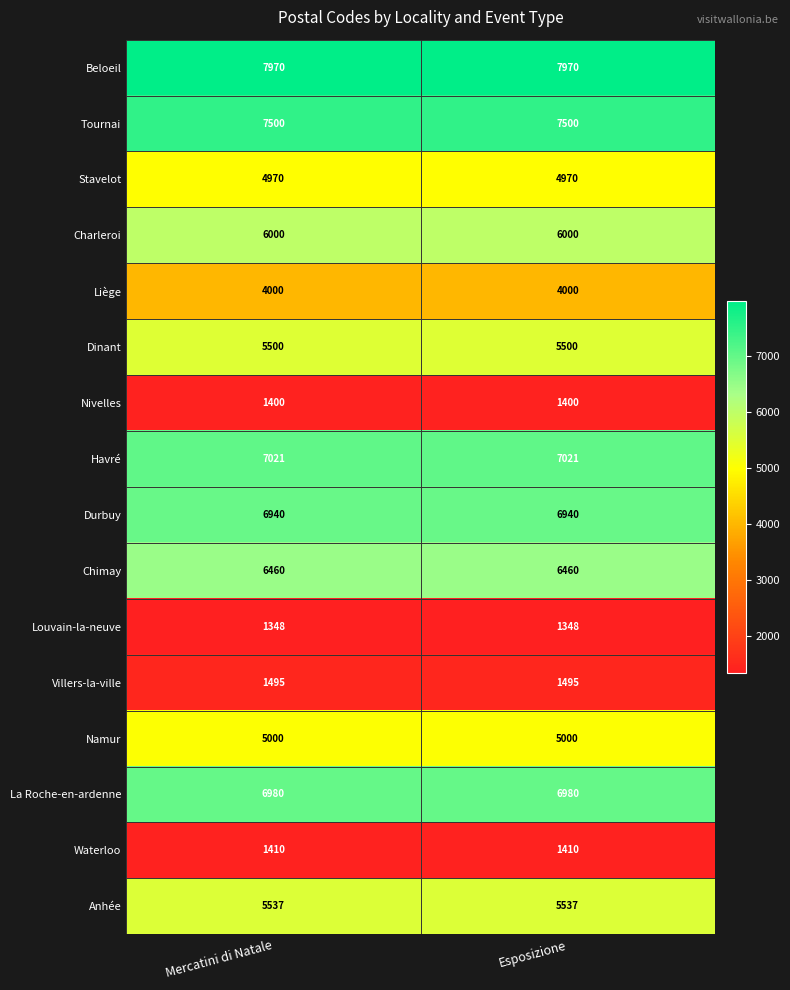

What value does the Namur series have at Mercatini di Natale?

5000